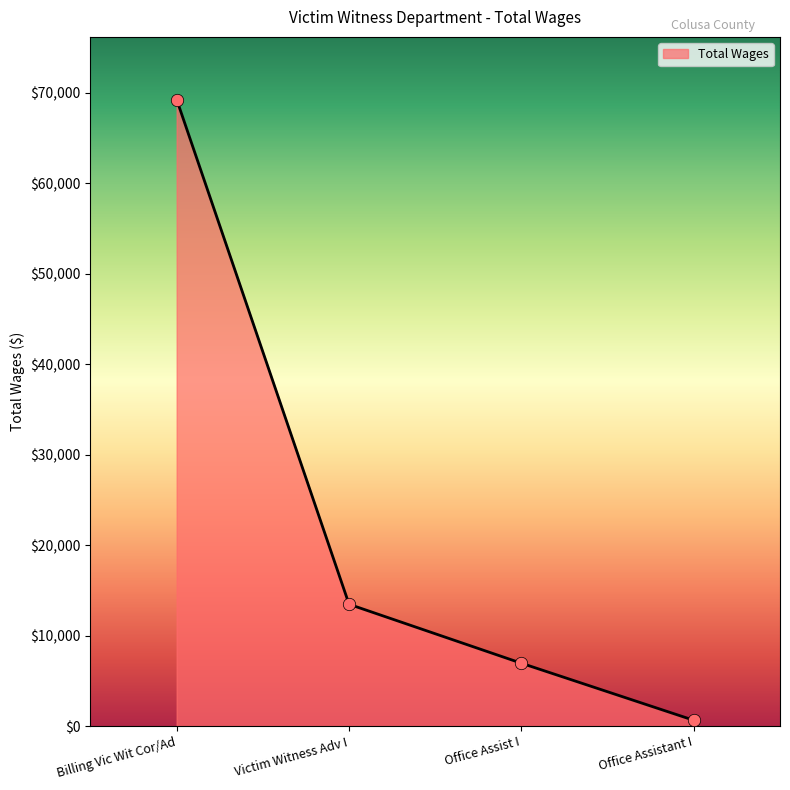

Approximately how many times larger is the value at Office Assist I compared to Victim Witness Adv I?

0.5